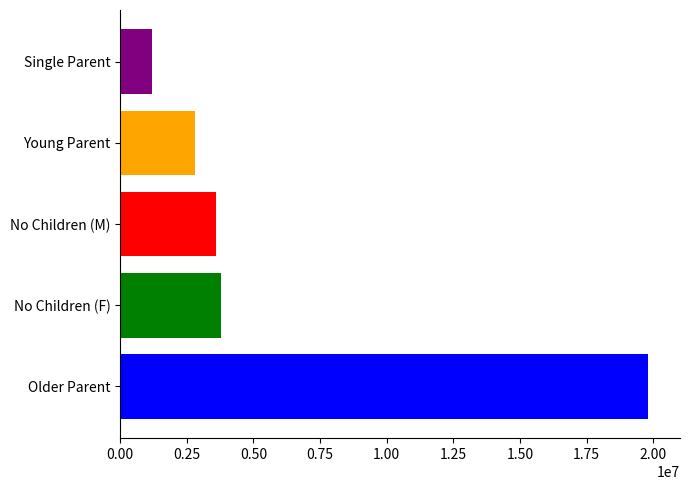

What is the spread (max minus min) of values at No Children (M)?

18600000